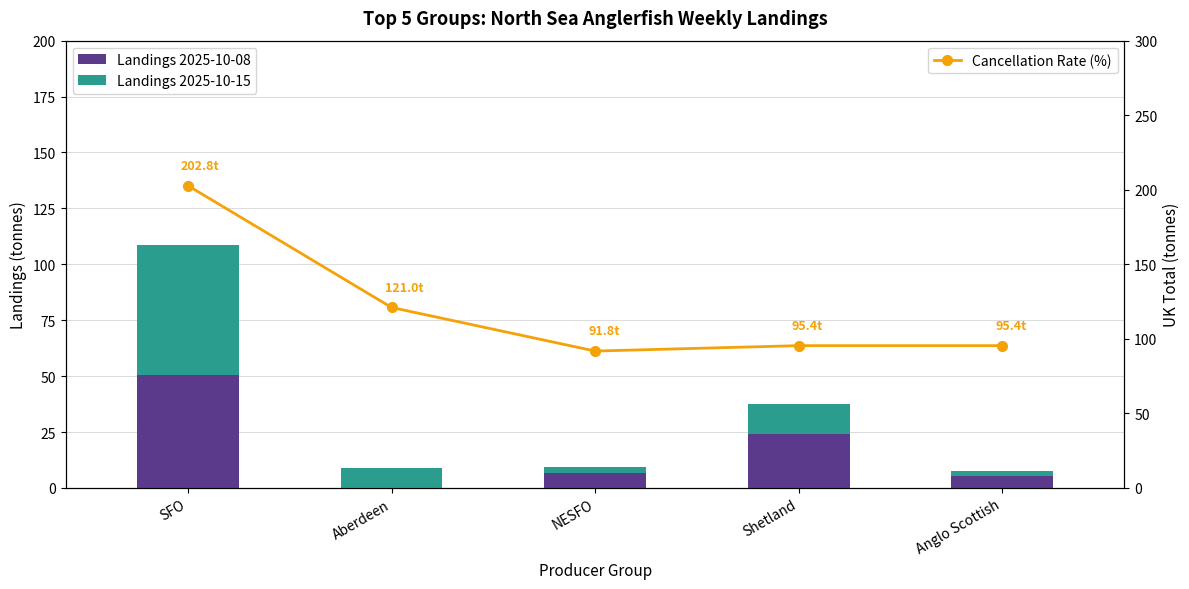

What is the sum of all Landings 2025-10-15 values?

85.0